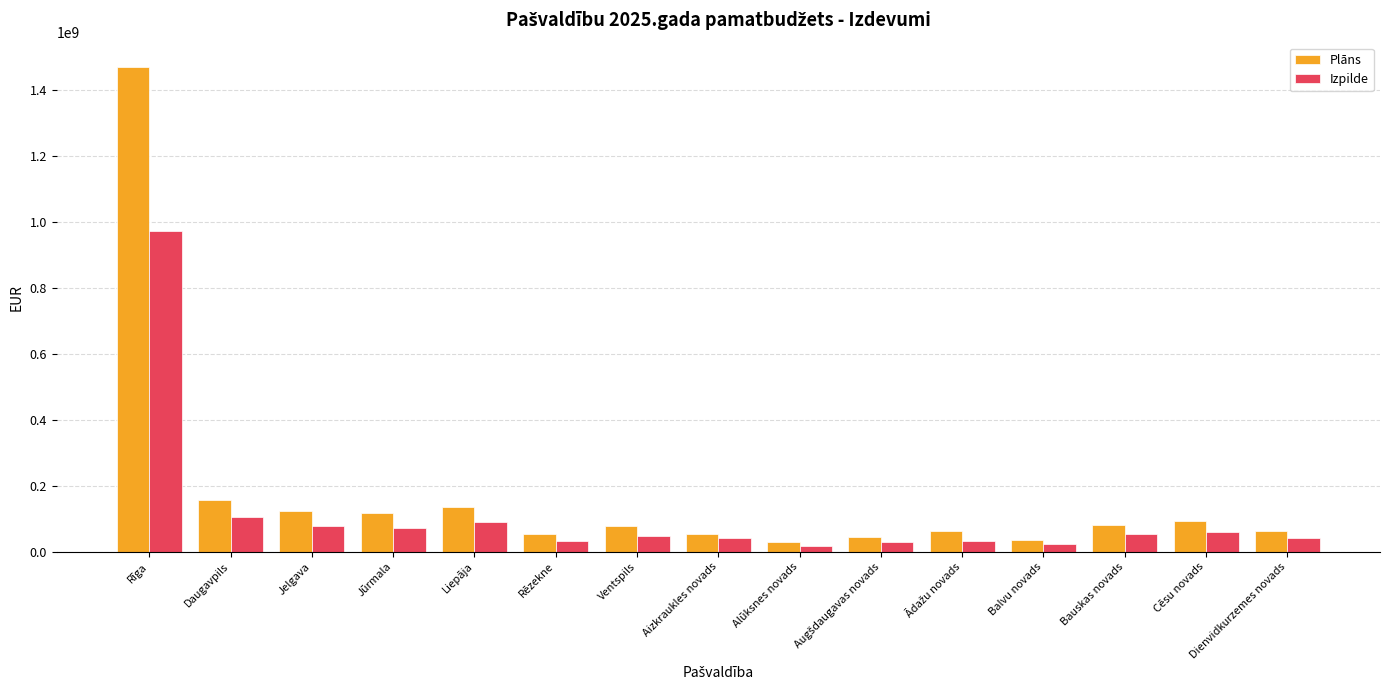

Which series has the largest total across all categories?

Plāns